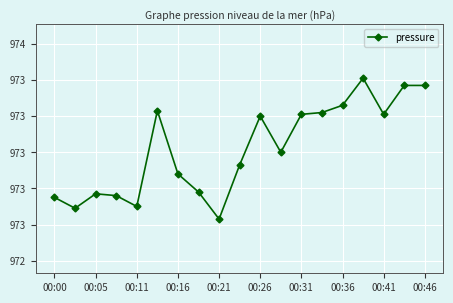

Does the chart have visible grid lines?

Yes